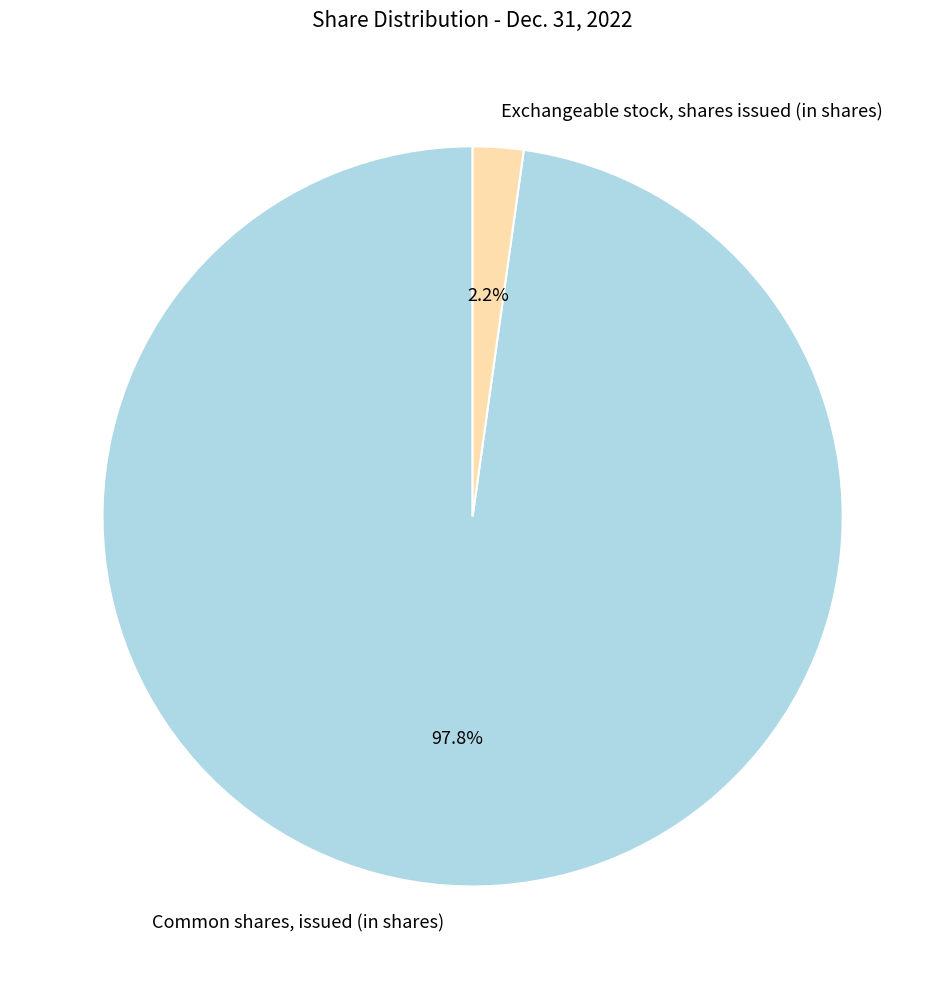

Between Common shares, issued (in shares) and Exchangeable stock, shares issued (in shares), which is larger?

Common shares, issued (in shares)